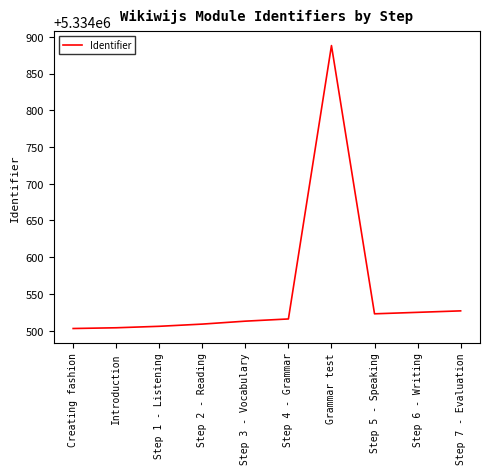

What is the difference between the maximum and minimum values?

385